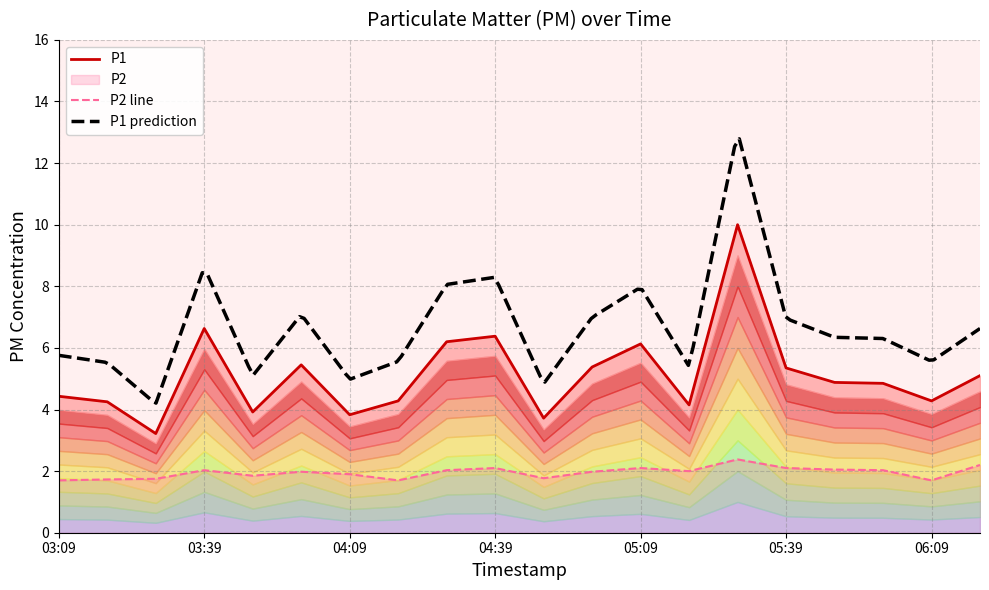

What is the label of the 2nd point from the right?

06:09